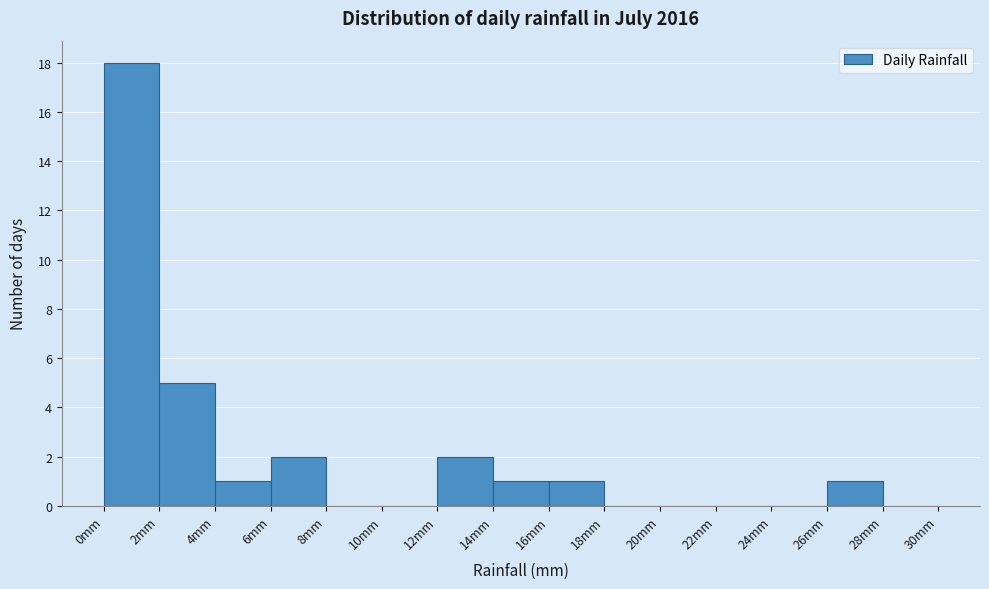

How tall is the bar that spans 12 to 14 on the x-axis? The values are not printed on the chart, so give them approximately, as read against the axis.

2